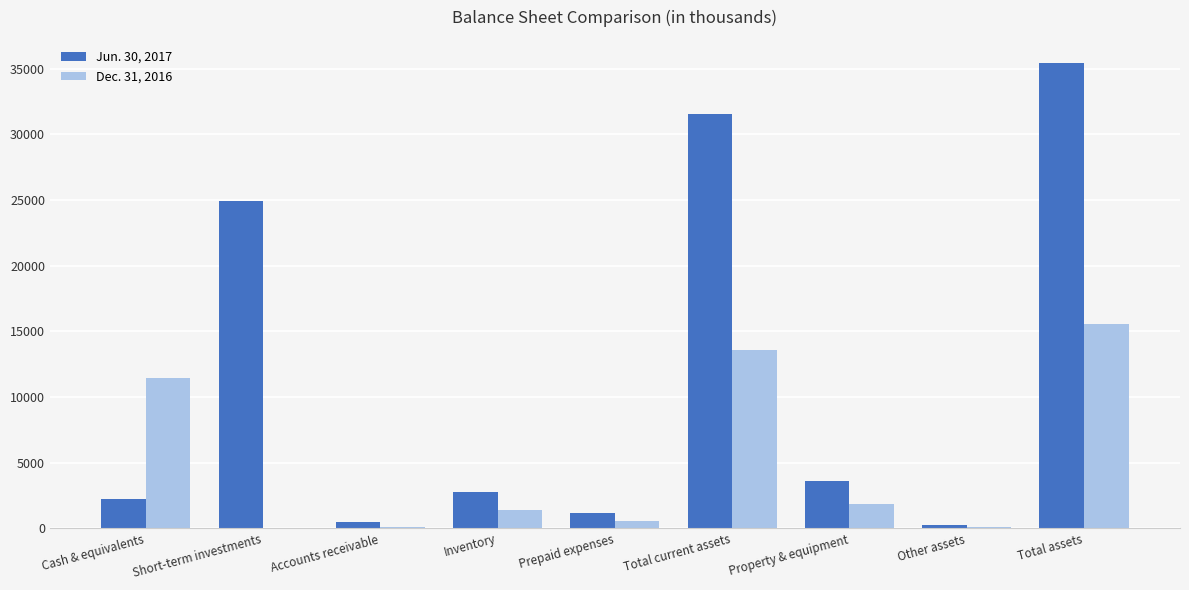

Which series has the largest total across all categories?

Jun. 30, 2017